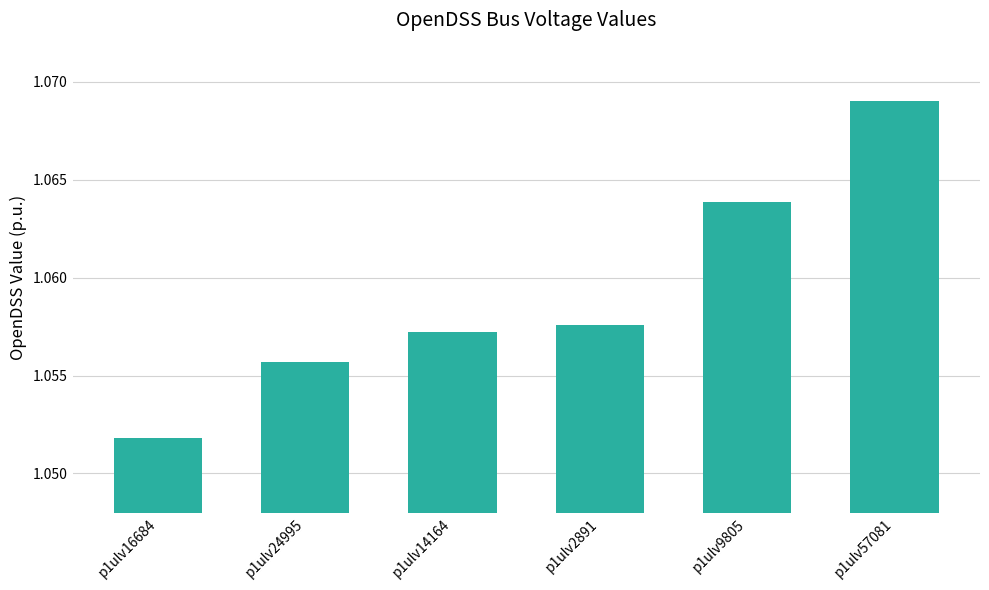

What is the label of the 3rd bar from the left?

p1ulv14164